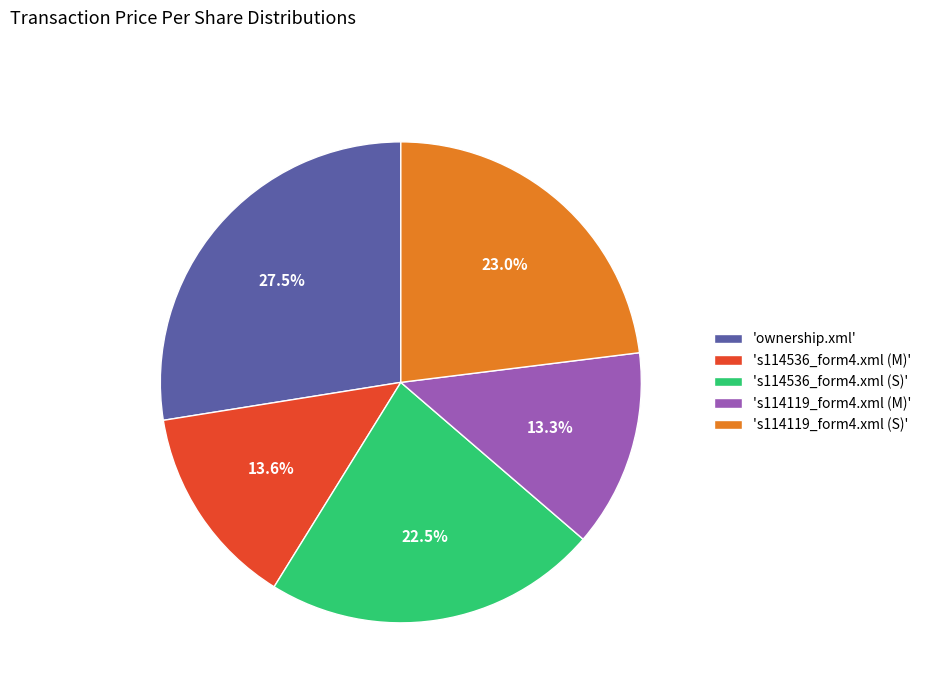

What is the largest slice in the pie chart?

'ownership.xml'